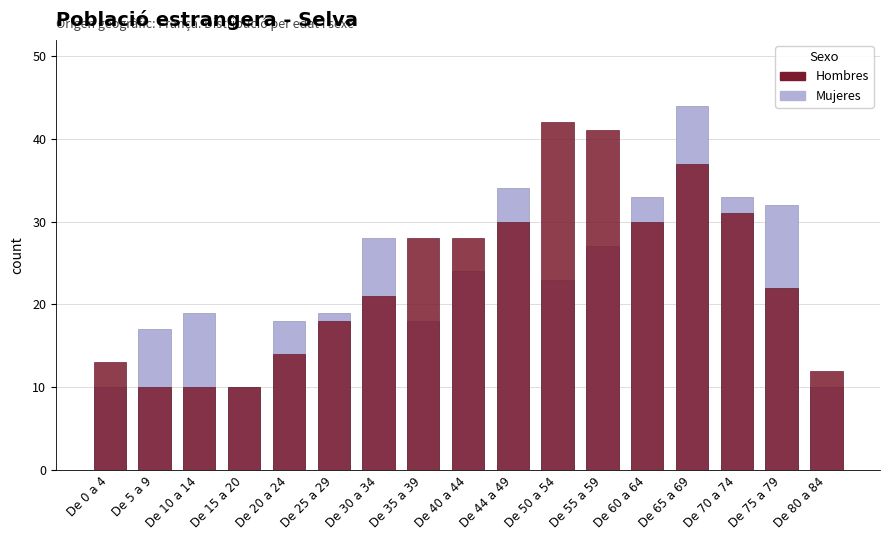

Reading left to right, transcribe all the data shown in this chart.

Mujeres (not disaggregated): 10	17	19	10	18	19	28	18	24	34	23	27	33	44	33	32	10
Hombres (disaggregated): 13	10	10	10	14	18	21	28	28	30	42	41	30	37	31	22	12